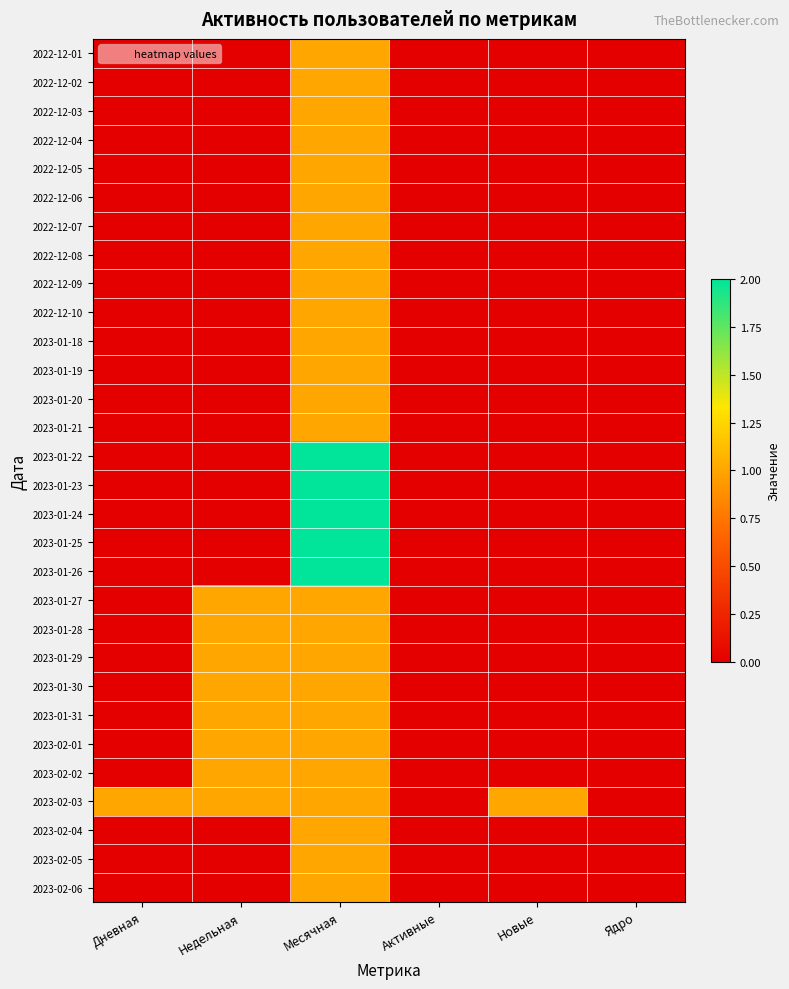

Which series has the largest total across all categories?

2023-02-03